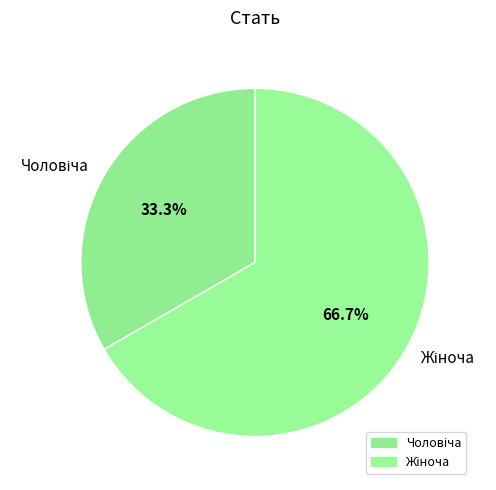

Is there a majority slice in this chart?

Yes